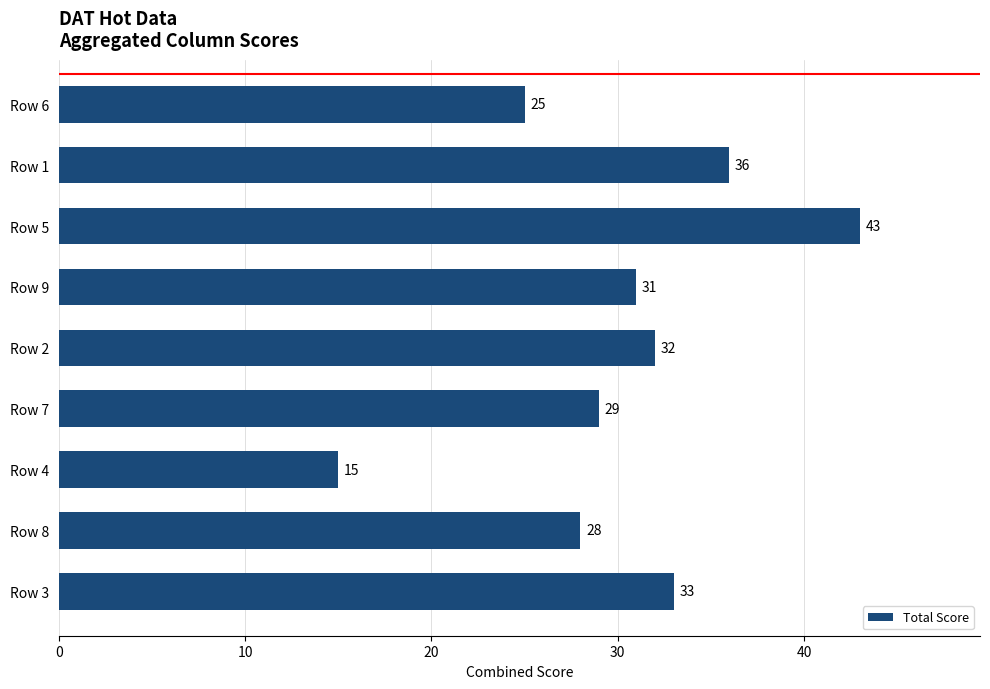

What is the sum of all values?

272